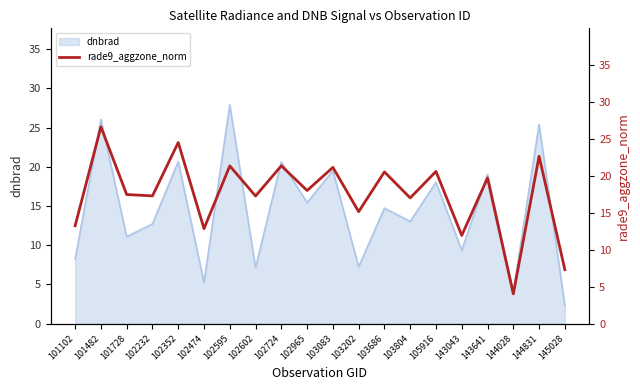

What is the lowest value of the dnbrad series?

2.3